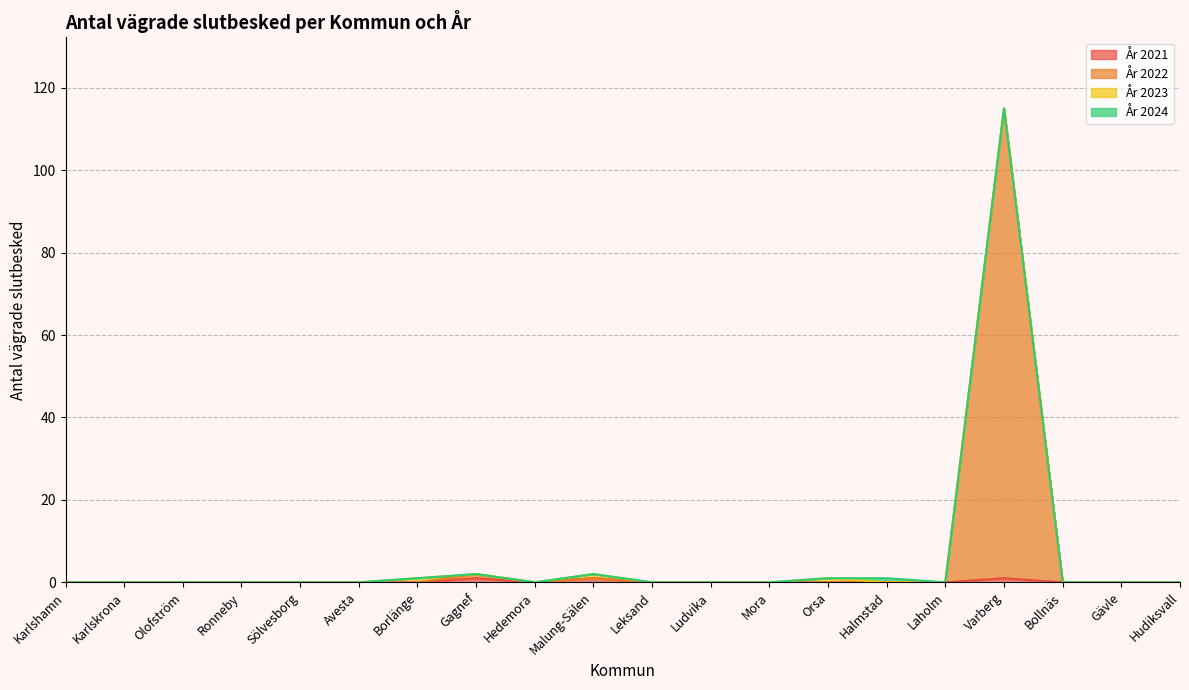

At which category is the sum across all series the highest?

Varberg